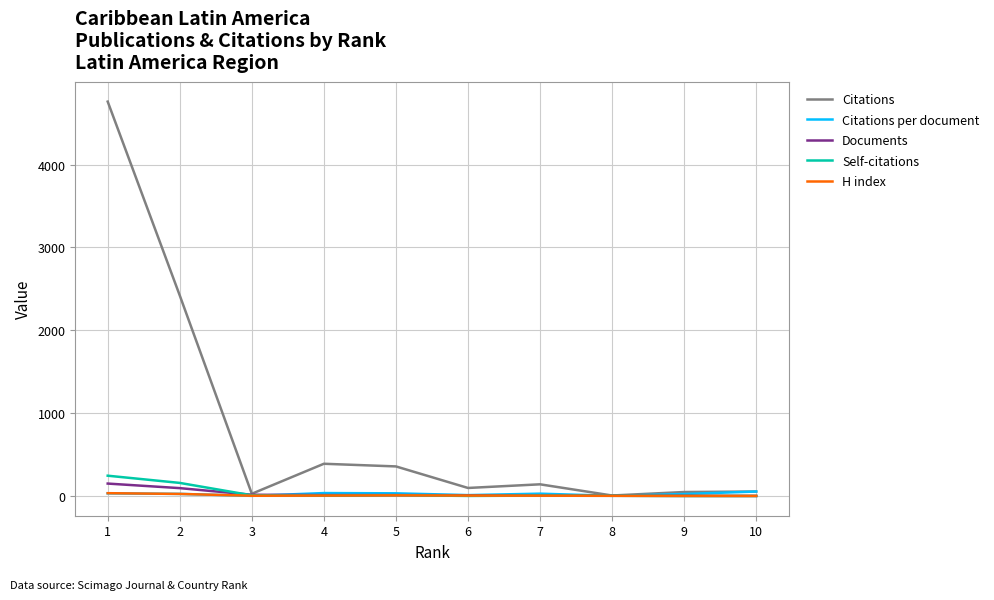

Is the value of Citations at 2 greater than the value of Citations per document at 9?

Yes